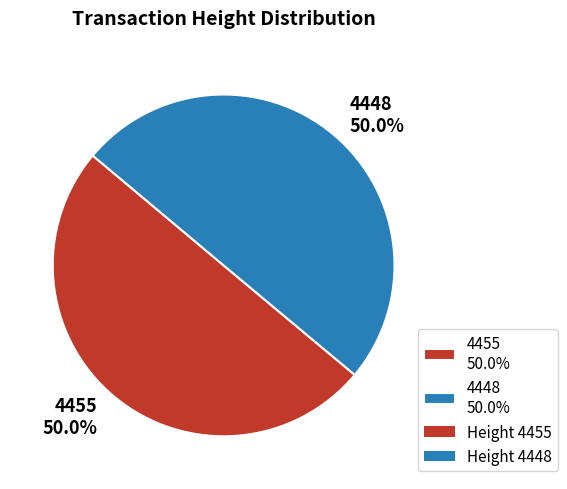

How many slices are in this pie chart?

2